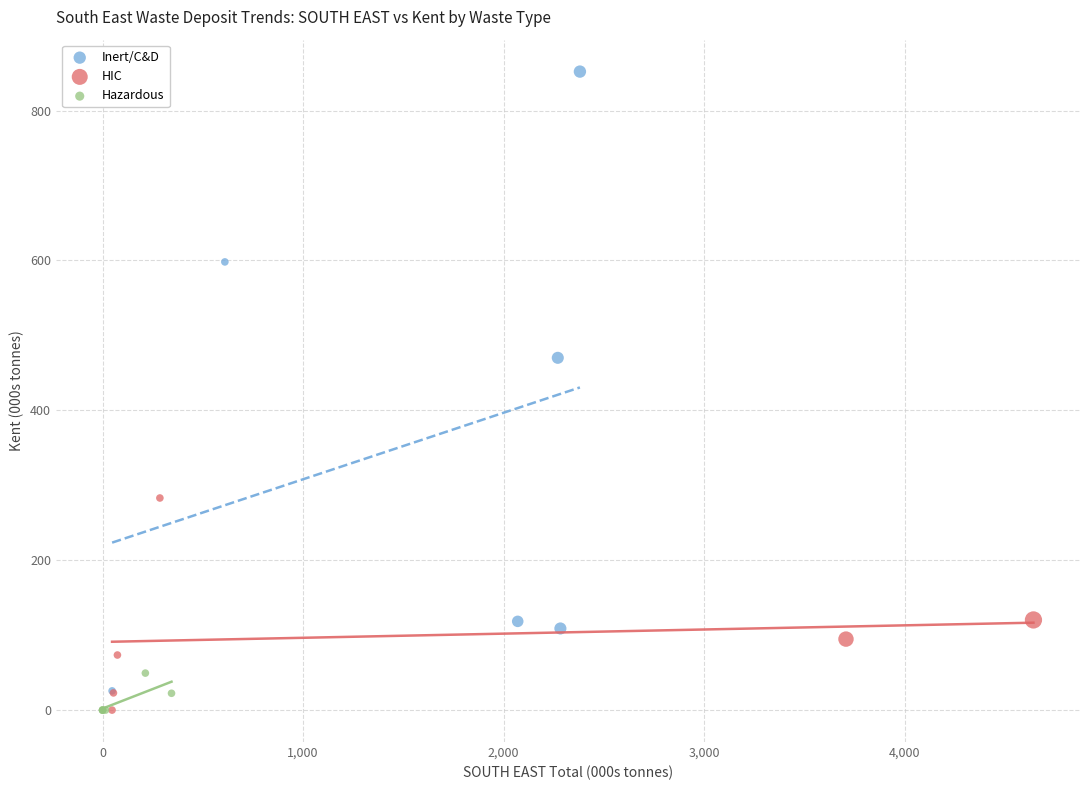

Which series has the widest spread of Y values?

Inert/C&D